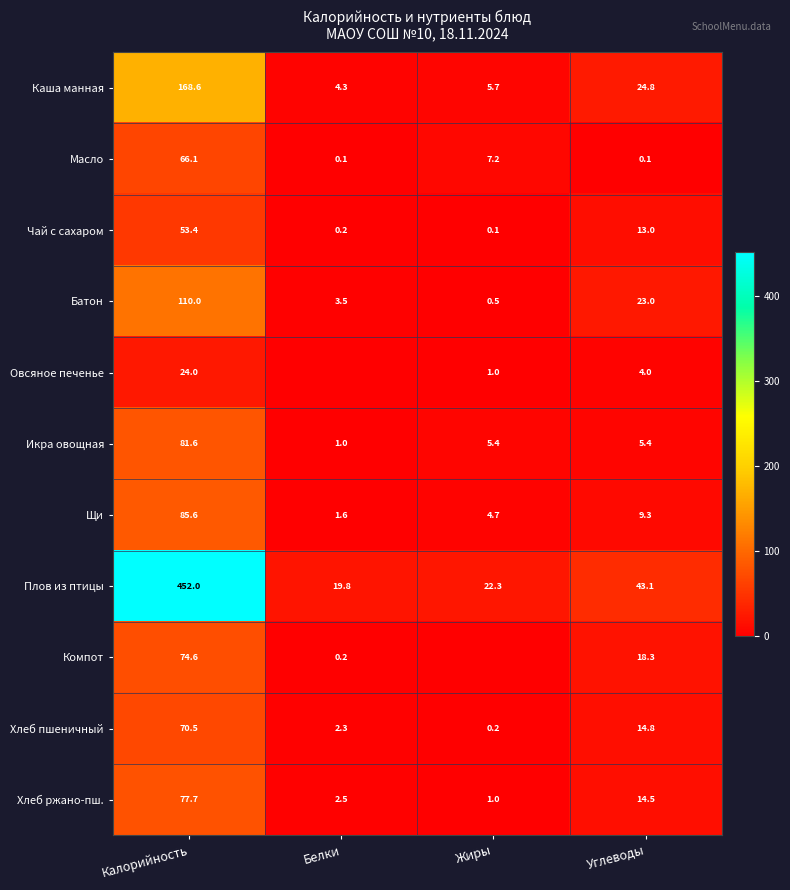

Rank the series at Углеводы from lowest to highest value.

Масло, Овсяное печенье, Икра овощная, Щи, Чай с сахаром, Хлеб ржано-пш., Хлеб пшеничный, Компот, Батон, Каша манная, Плов из птицы